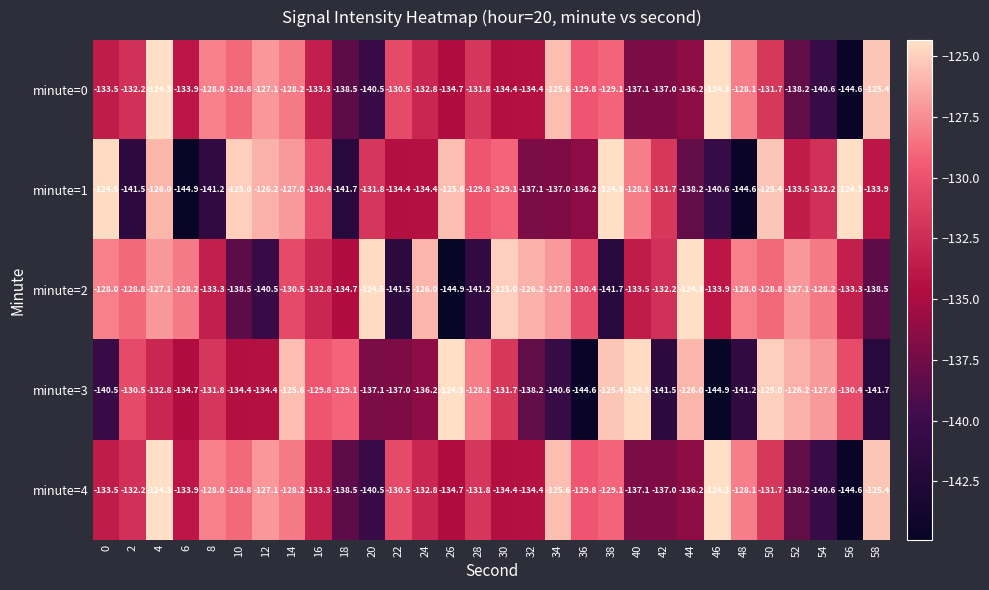

At which category is the sum across all series the highest?

4